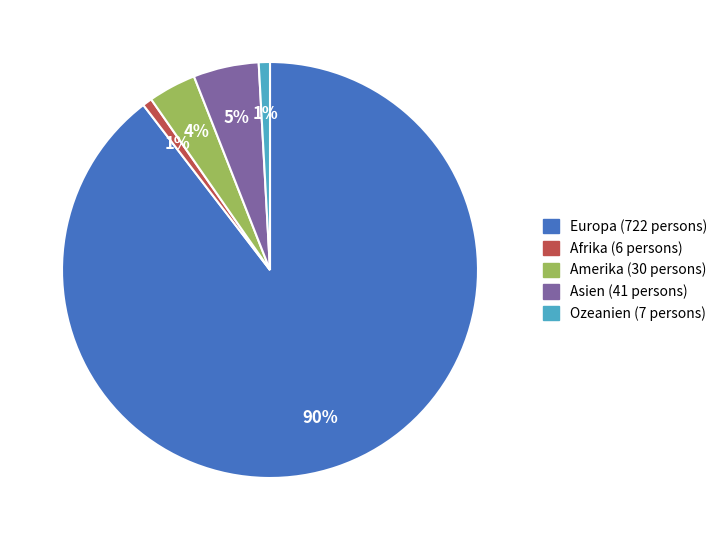

To the nearest percent, what percentage of the pie is Amerika?

4%